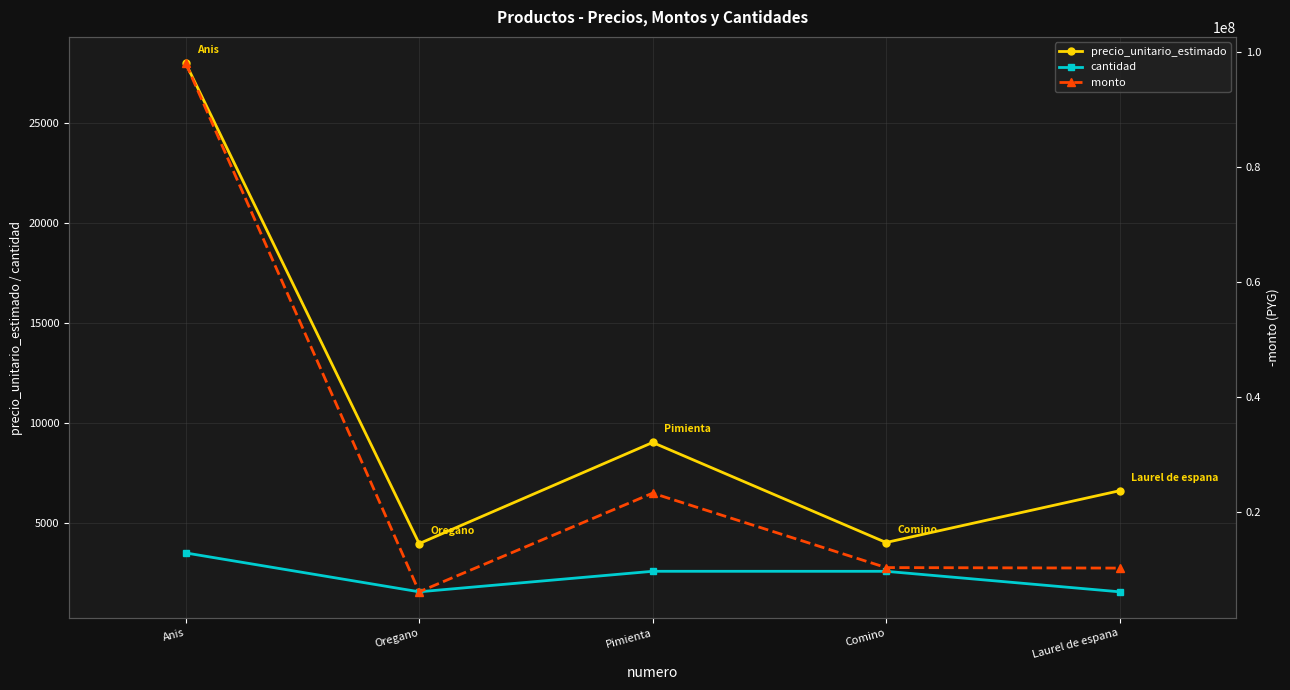

What is the difference between the maximum and minimum values in the cantidad series?

1944